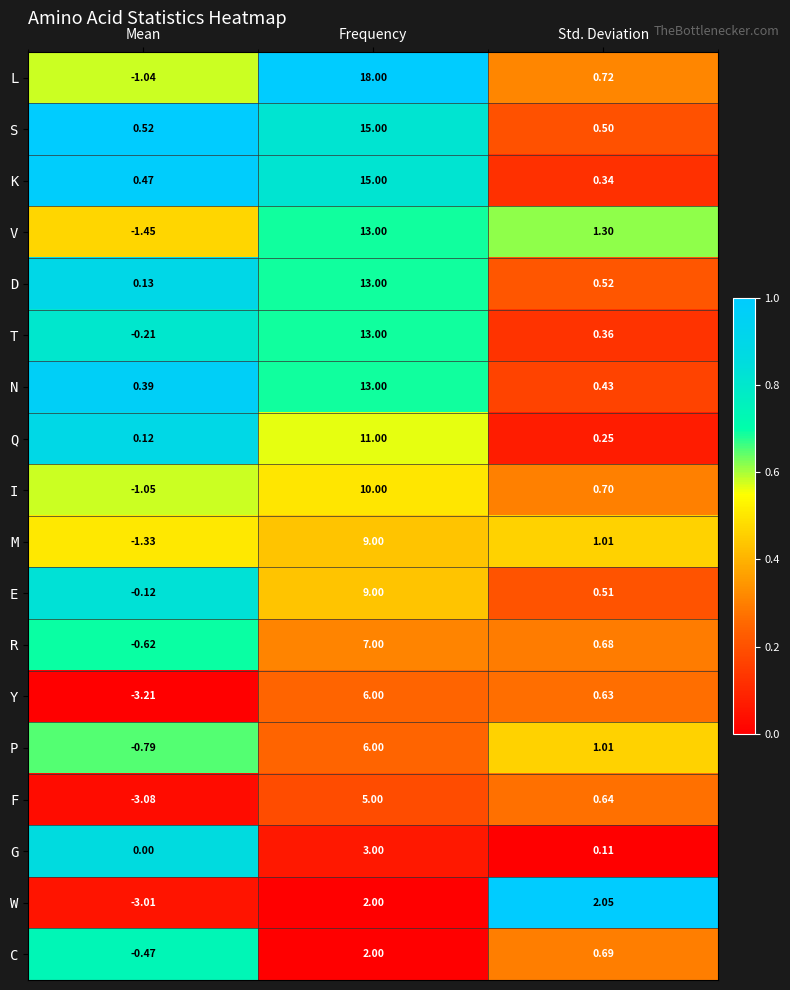

At which category is the sum across all series the highest?

Frequency